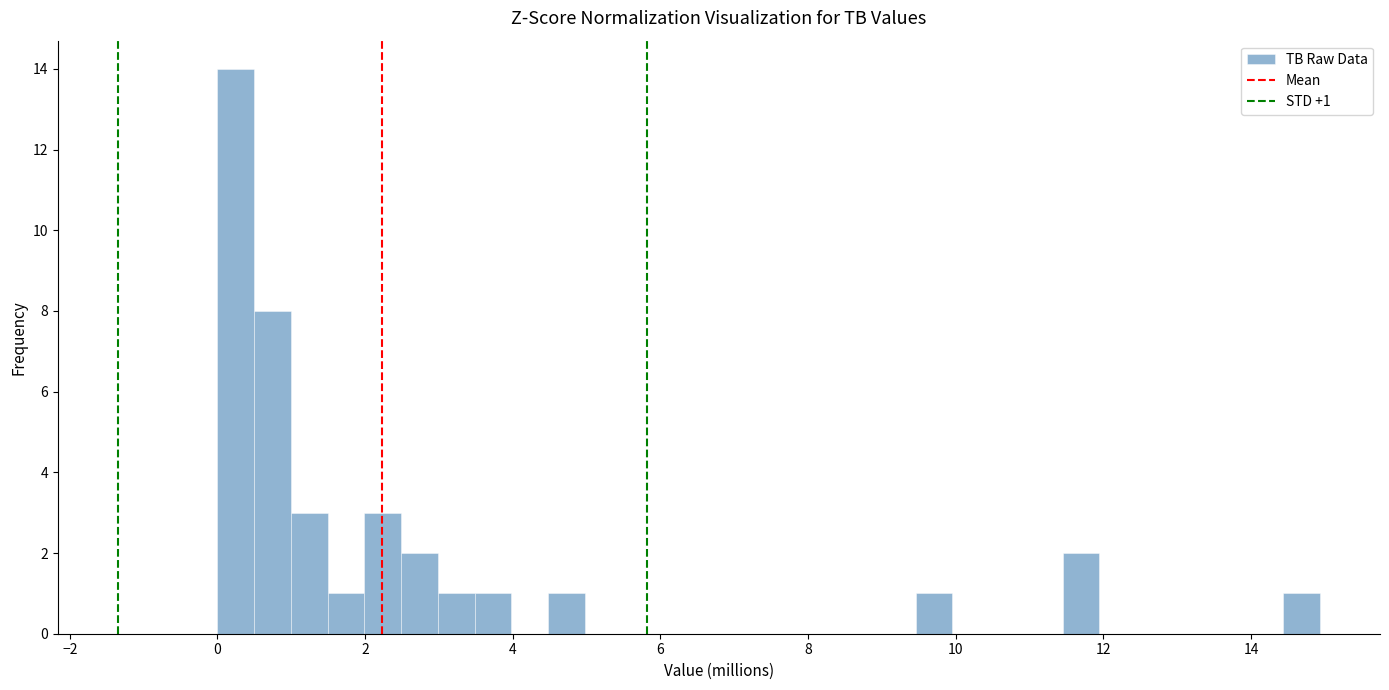

Around what value on the x-axis is the tallest bar? Give the approximate position of its centre, as read against the axis.

0.2